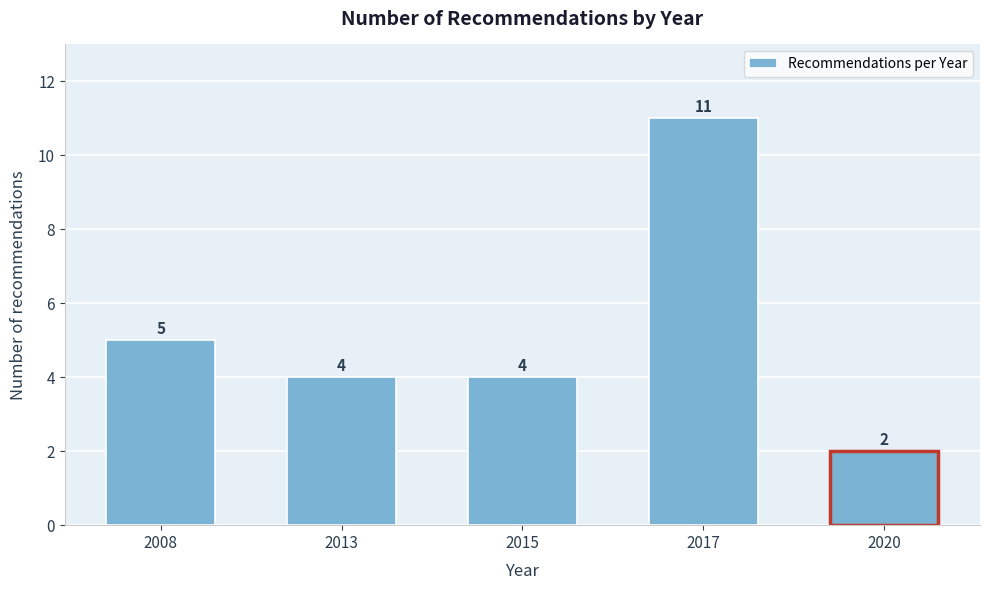

Reading right to left, transcribe all the data shown in this chart.

2	11	4	4	5